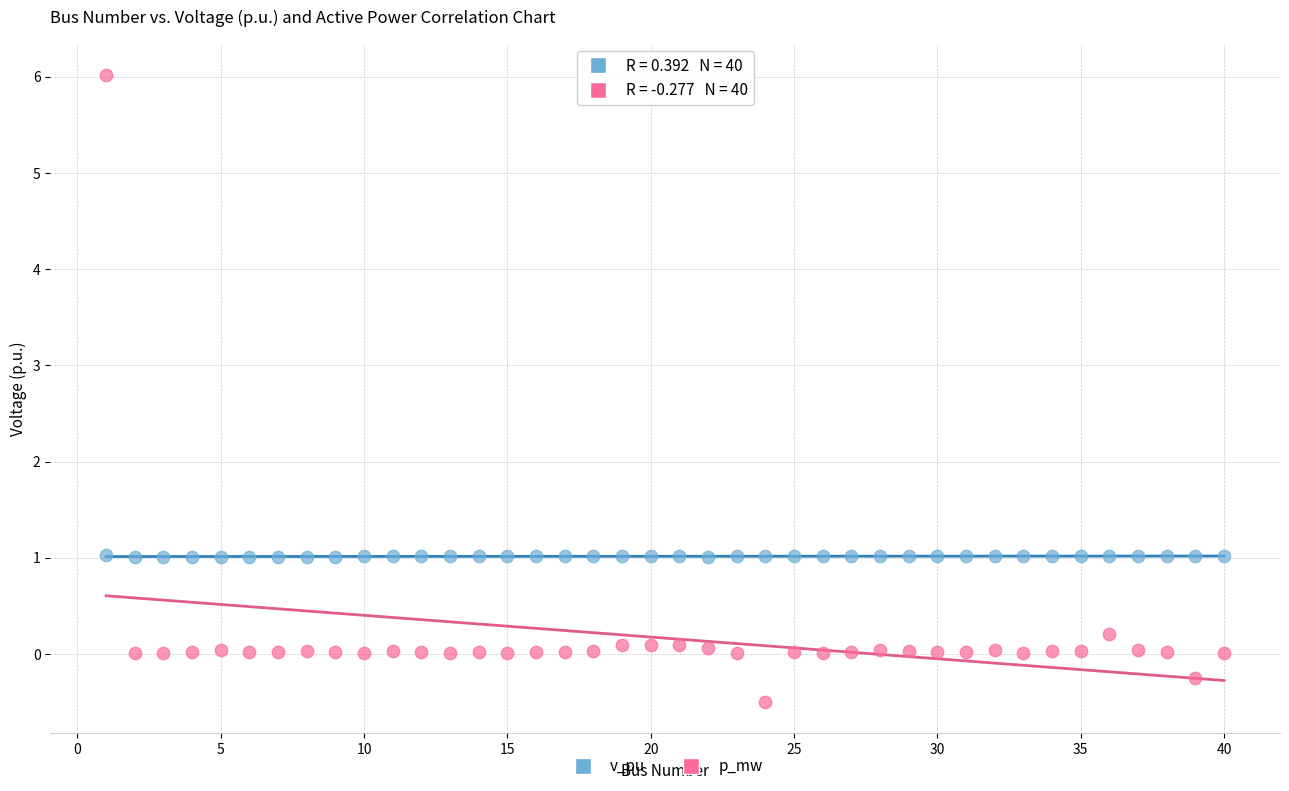

Which series contains the highest Y value?

p_mw